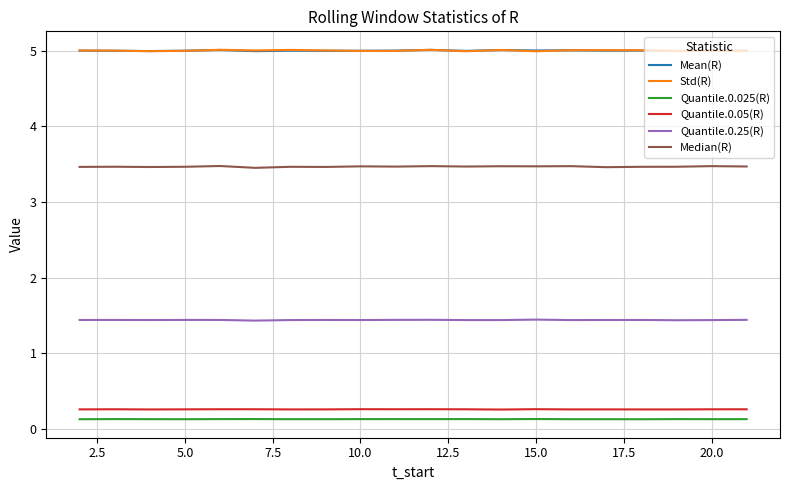

After their last crossing, which series has the higher values: Std(R) or Mean(R)?

Mean(R)